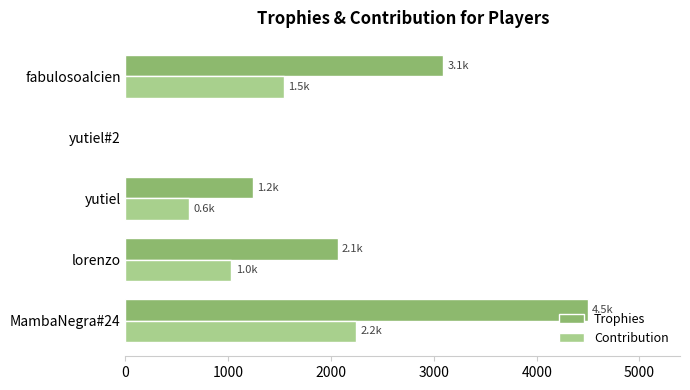

At which category is the sum across all series the highest?

MambaNegra#24